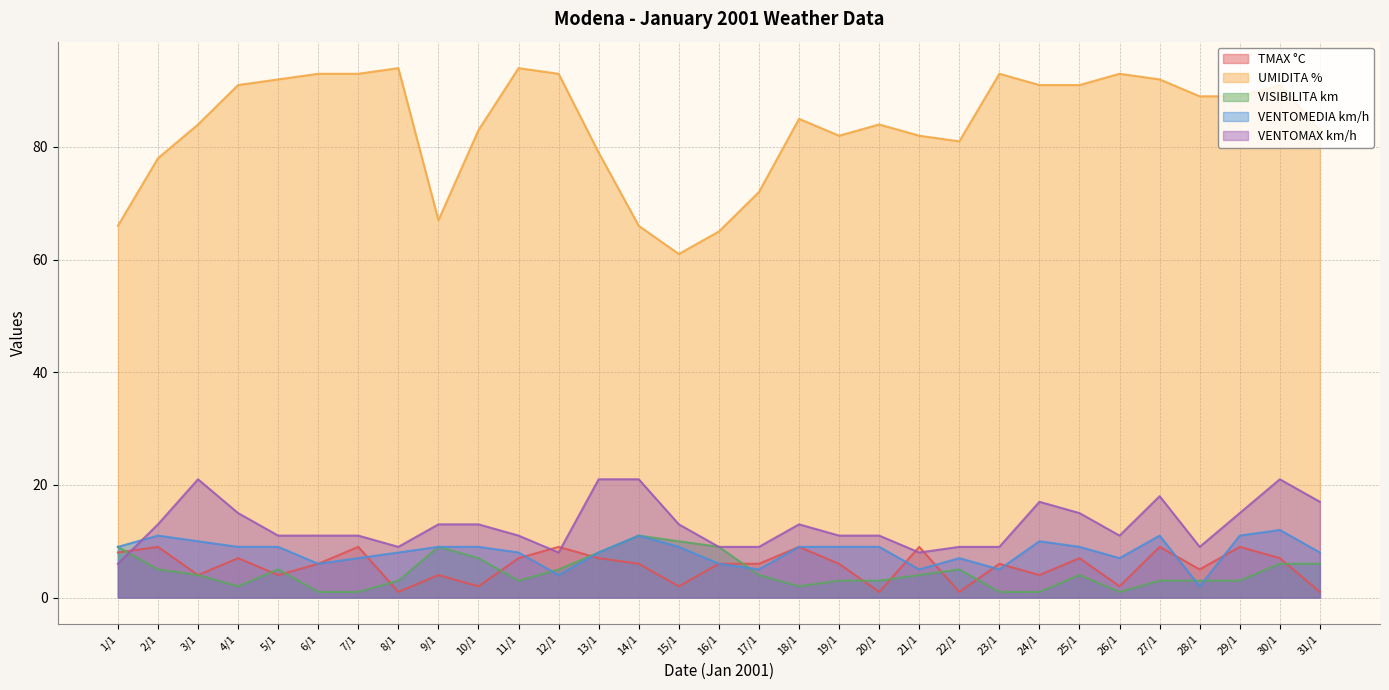

What is the minimum value shown in the chart?

1